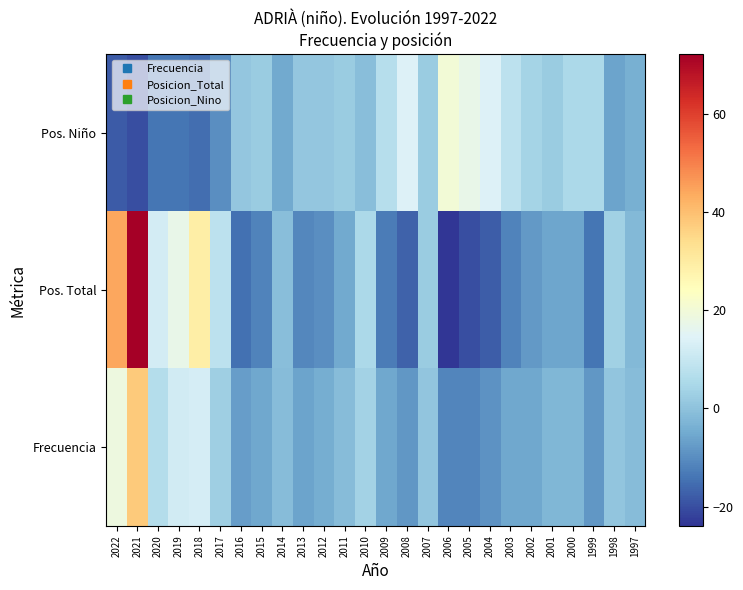

At which category is the sum across all series the highest?

2021